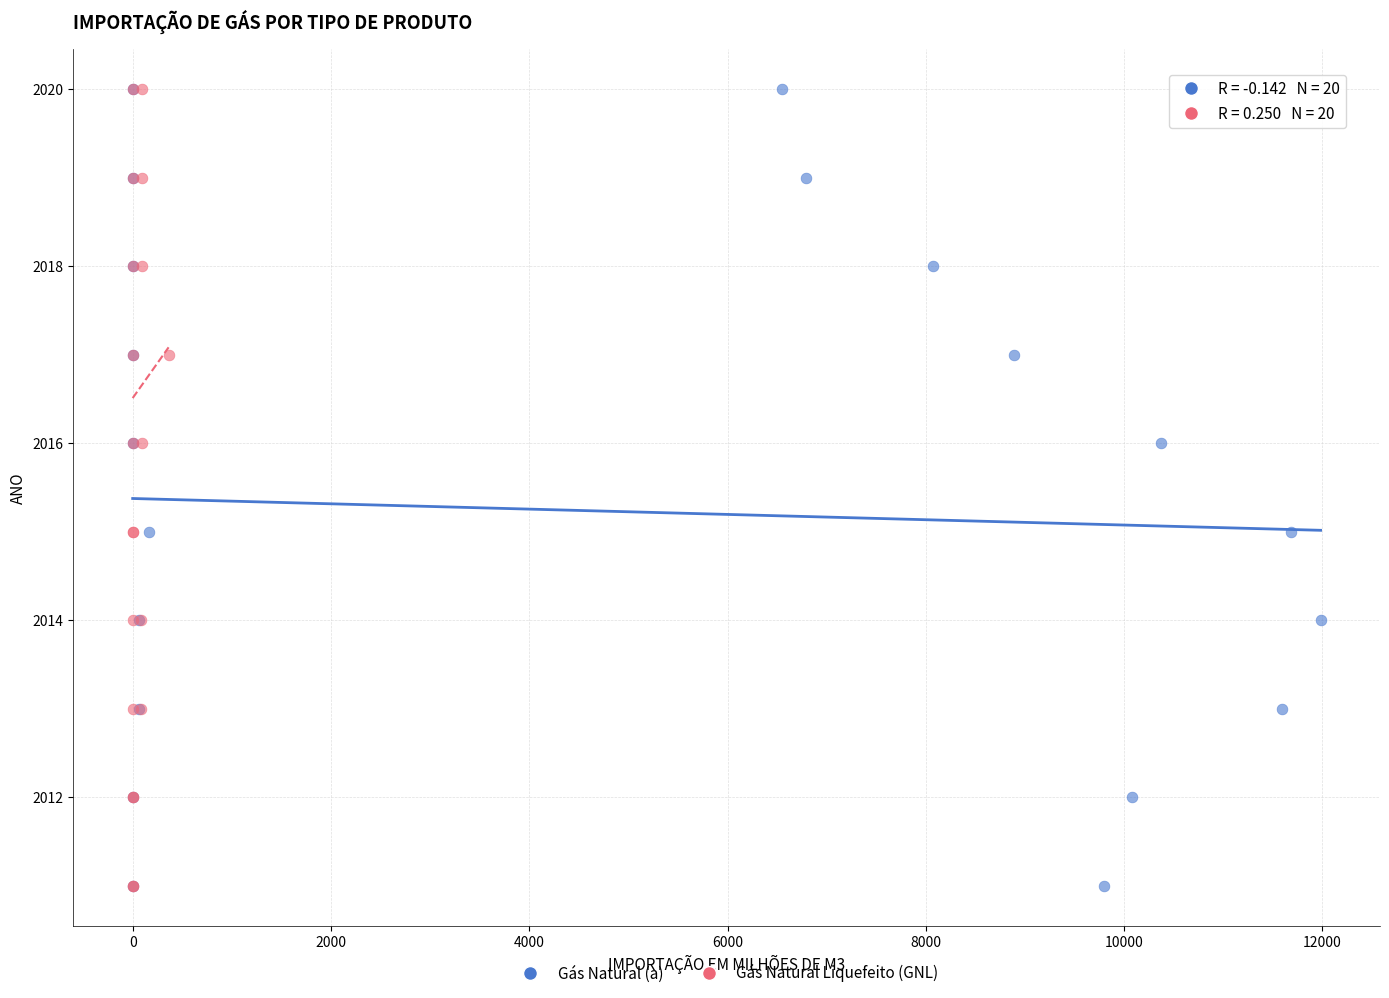

What are all the series names shown in the legend?

Gás Natural (a), Gás Natural Liquefeito (GNL)